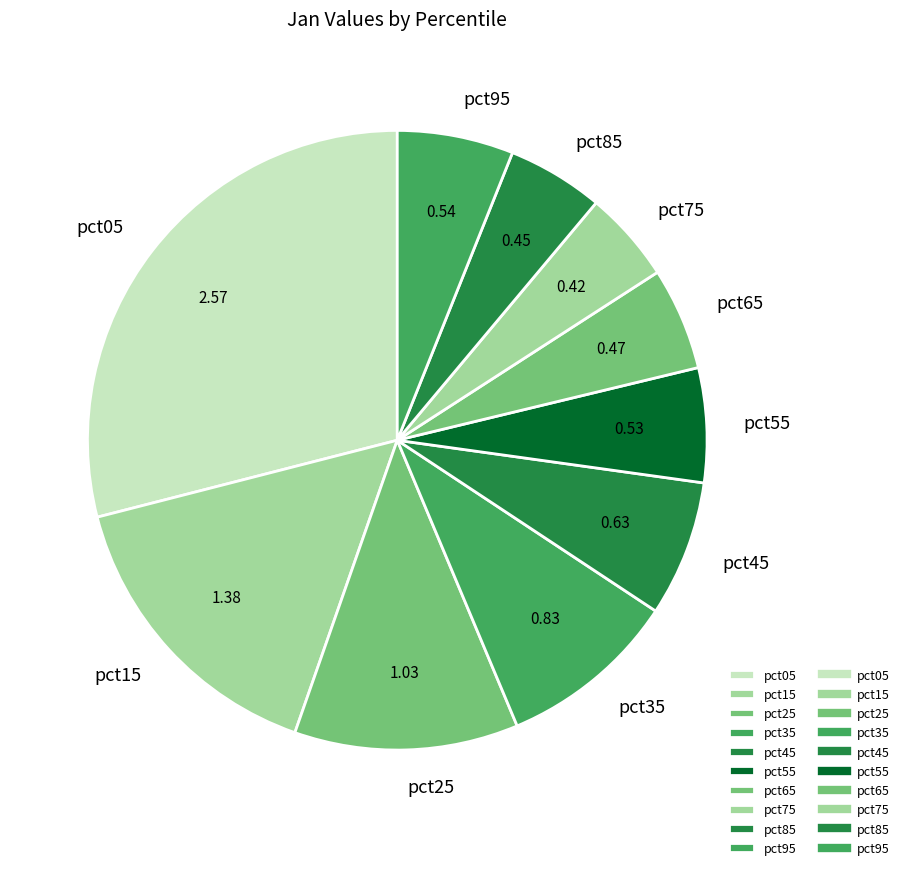

Is there a majority slice in this chart?

No